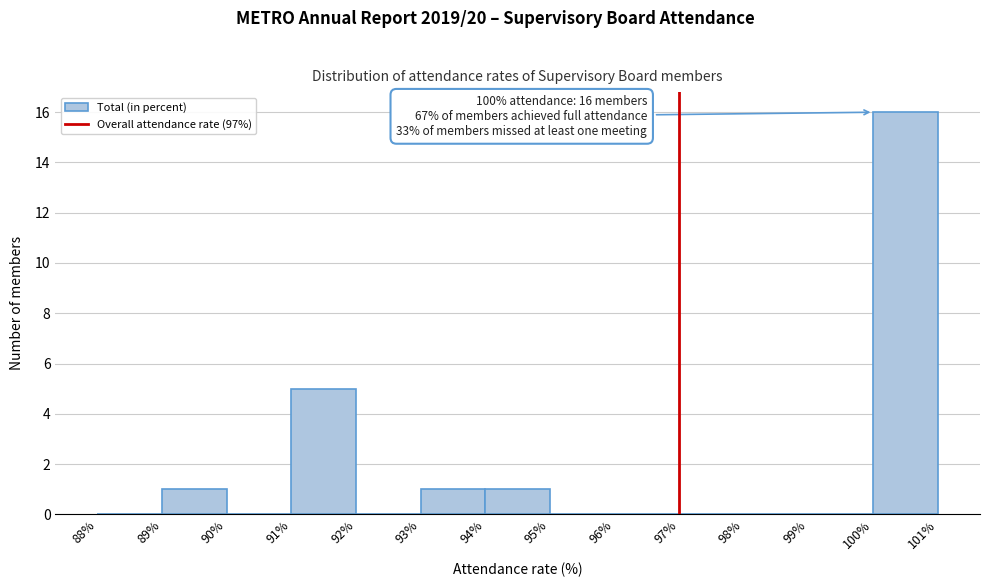

Which range on the x-axis has the tallest bar?

100% to 101%